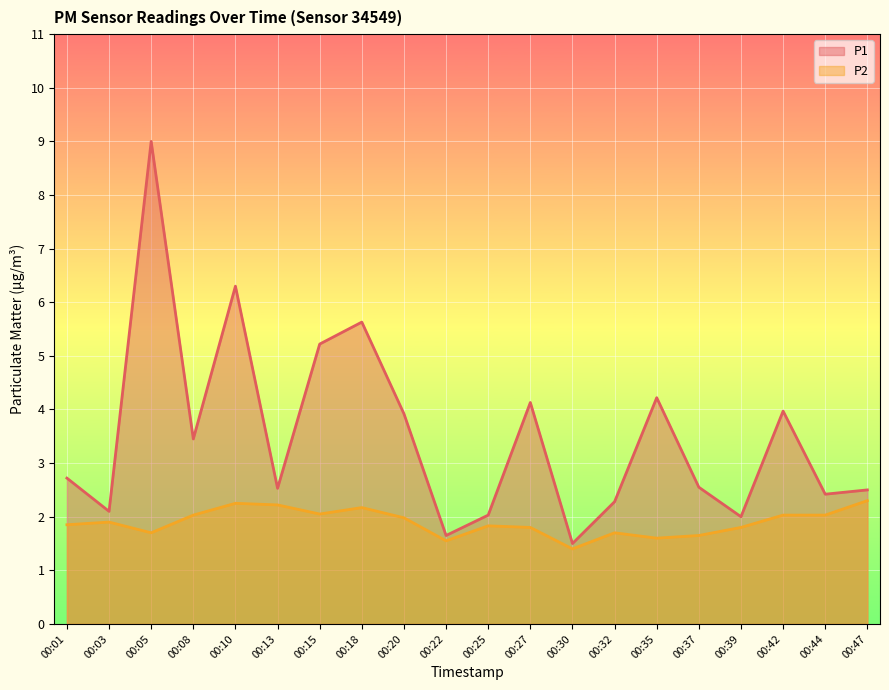

Rank the series at 00:27 from lowest to highest value.

P2, P1